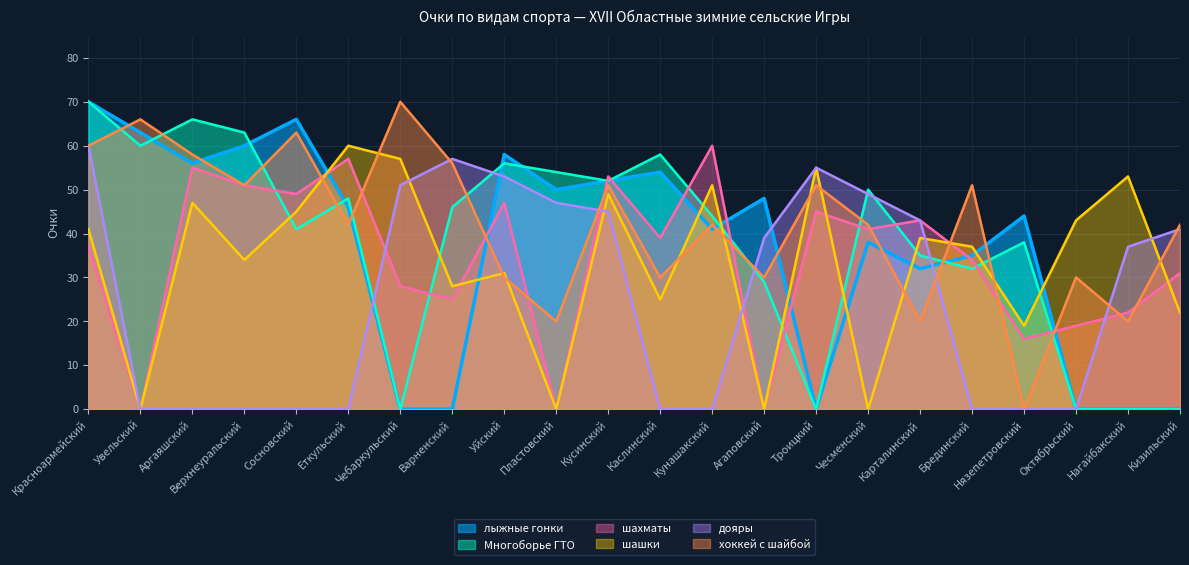

At Верхнеуральский, list the series in order from largest to smallest.

Многоборье ГТО, лыжные гонки, шахматы, хоккей с шайбой, шашки, дояры